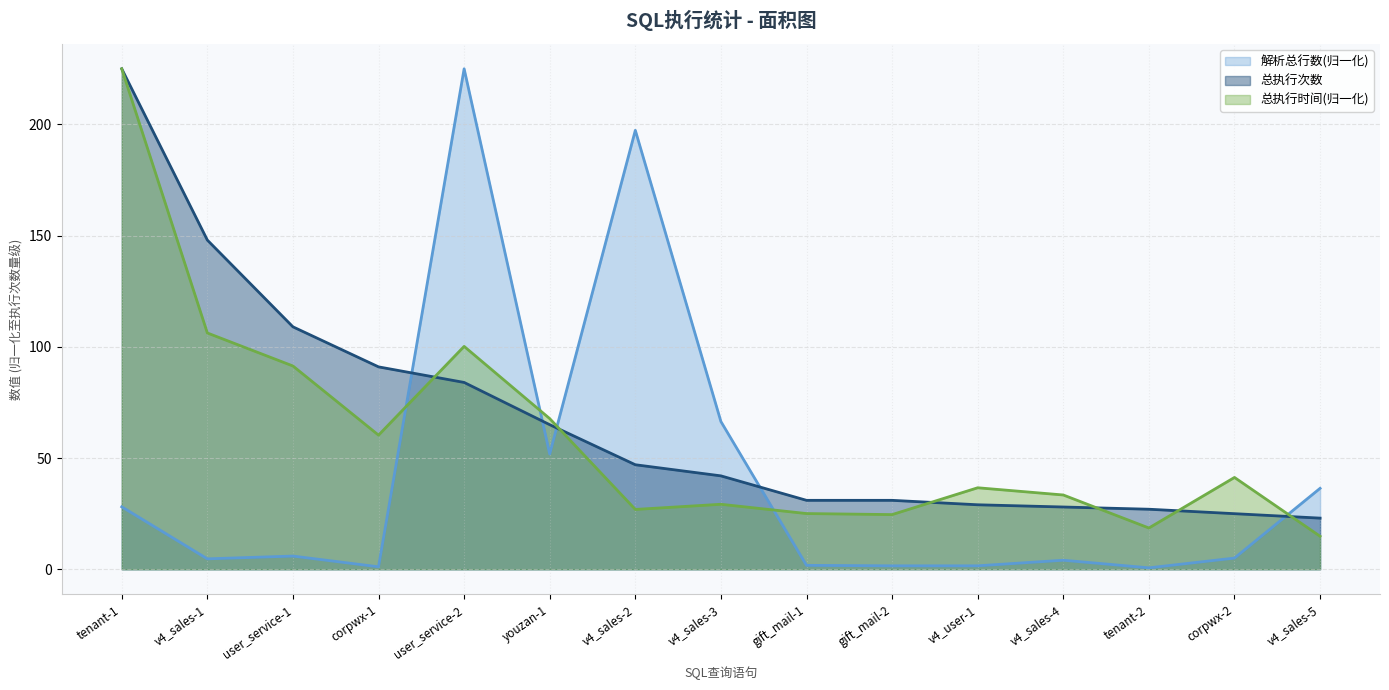

Rank the series by their average value, from highest to lowest.

总执行次数, 总执行时间(归一化), 解析总行数(归一化)